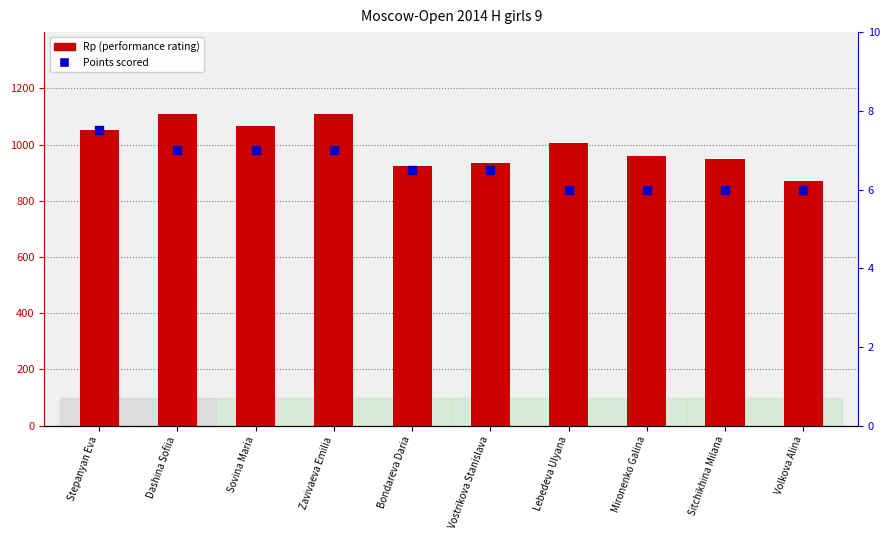

Which series contains the lowest Y value?

Points